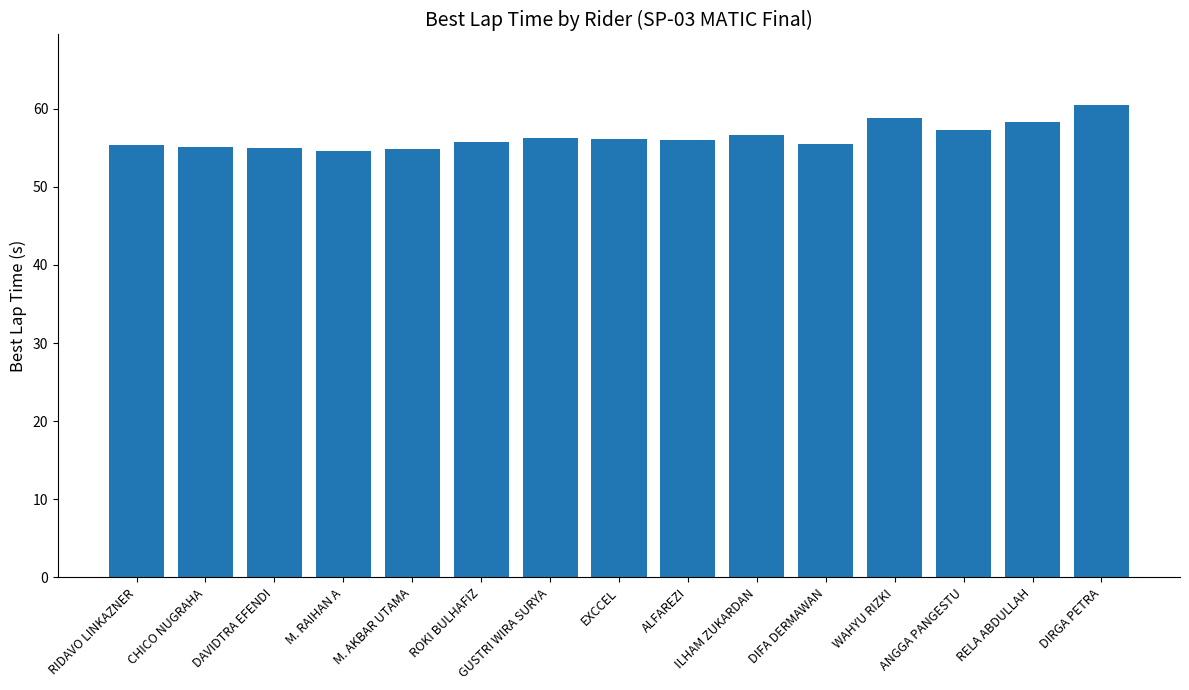

Is it true that the value at RIDAVO LINKAZNER is 55.4?

True